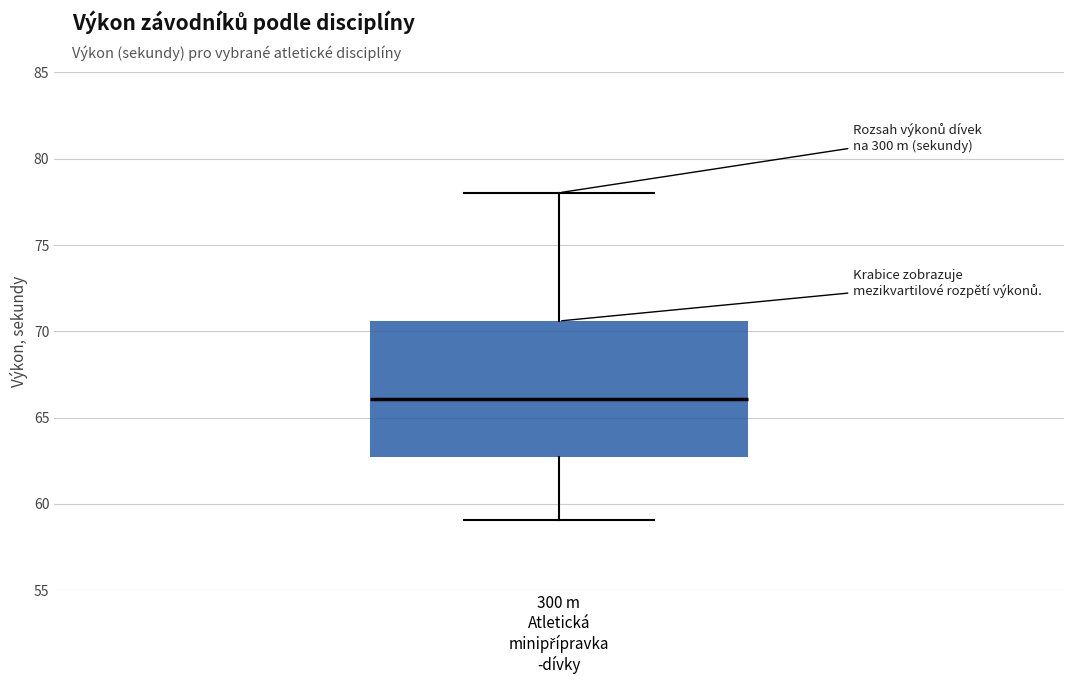

Where is the lower edge of the box for 300 m Atletická minipřípravka -dívky on the y-axis? The values are not printed on the chart, so give them approximately, as read against the axis.

62.5